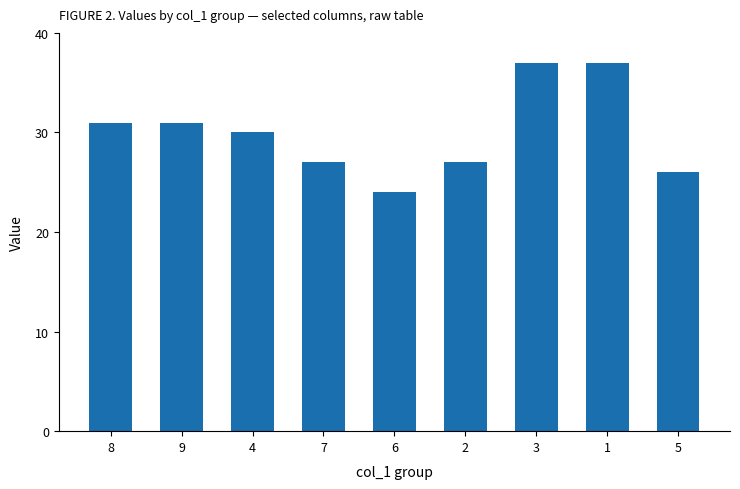

Which label corresponds to the smallest value in the chart?

6